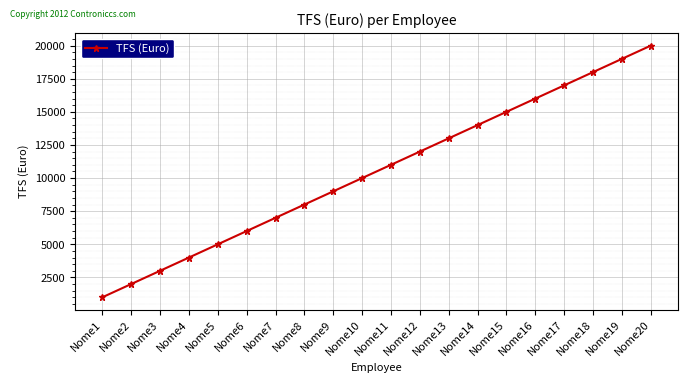

What is the ratio of the value at Nome16 to the value at Nome3?

5.3